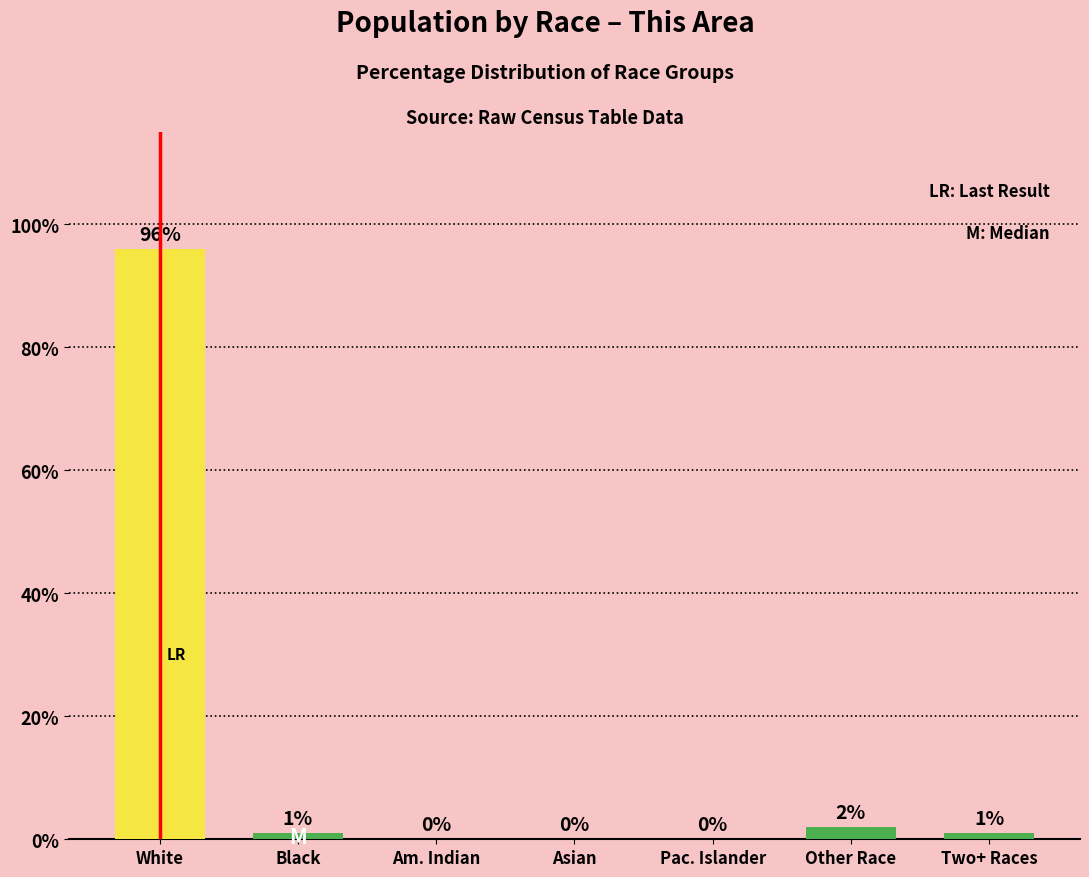

What is the sum of the values at Other Race and Black?

3